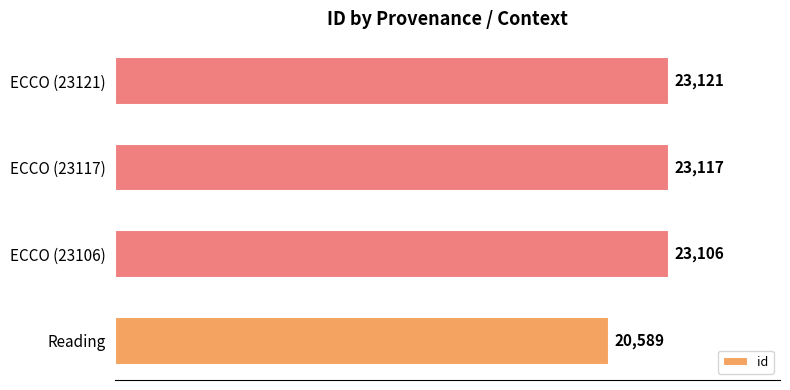

Between ECCO (23106) and ECCO (23117), which is larger?

ECCO (23117)